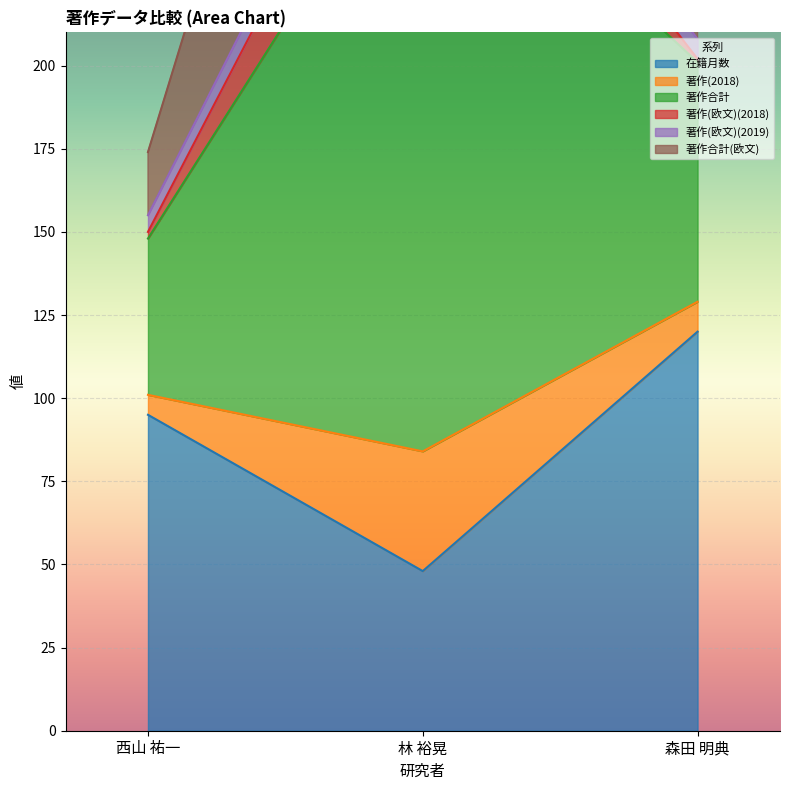

The 著作合計 series shows 318 at 林 裕晃. True or false?

True